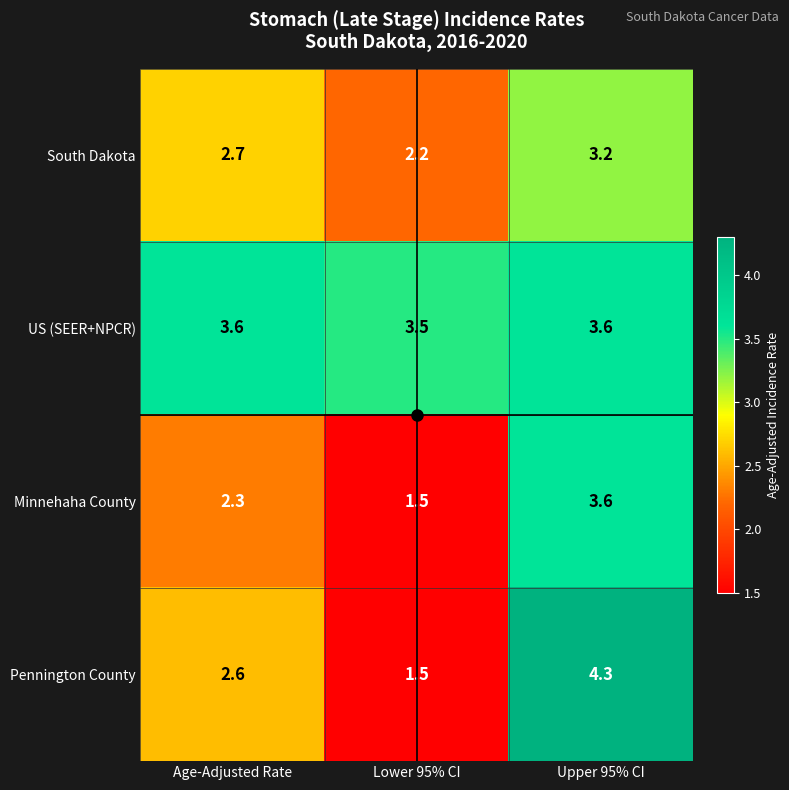

The Pennington County series shows 1.2 at Age-Adjusted Rate. True or false?

False